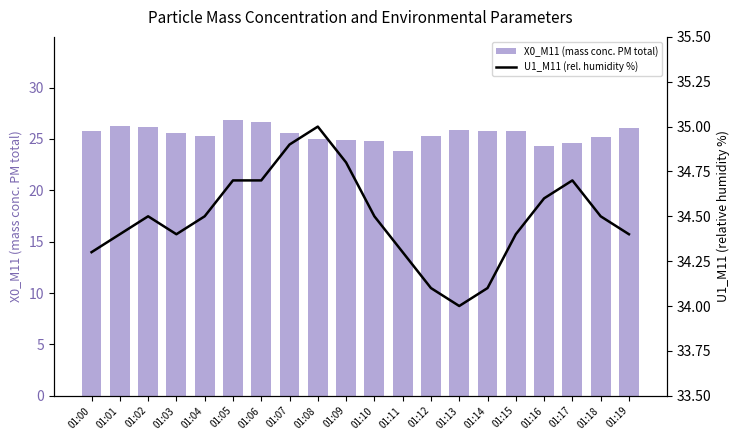

How many data points in X0_M11 (mass conc. PM total) are less than 25?

6